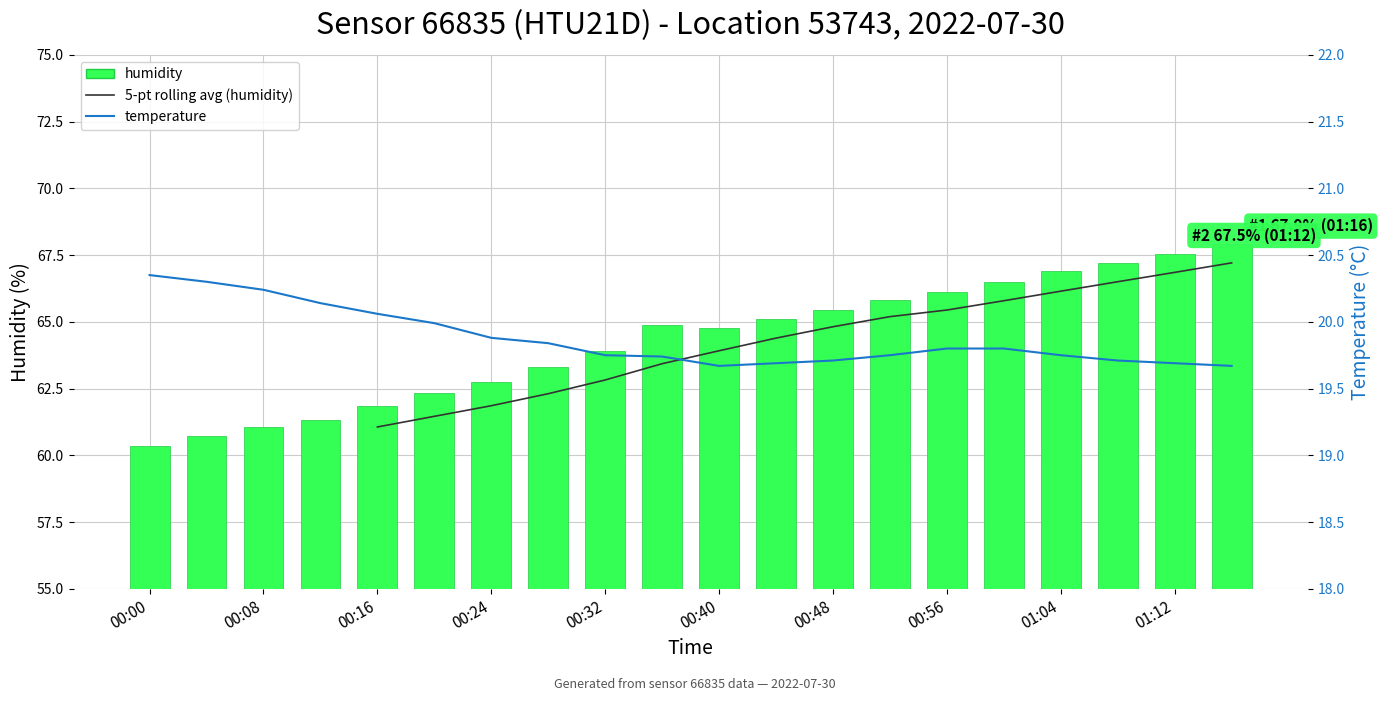

At how many categories does at least one series exceed 48?

20